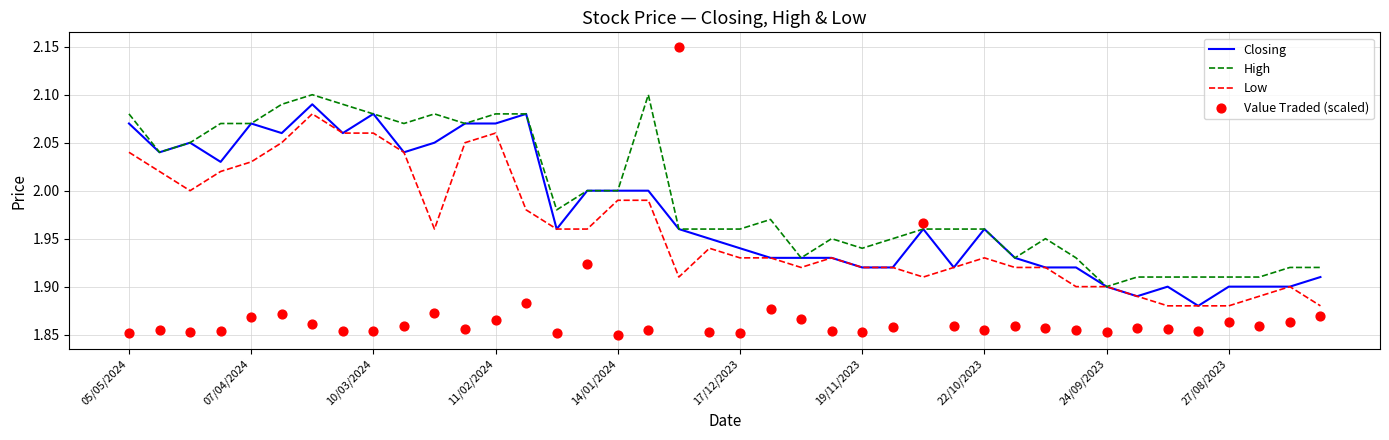

Which series reaches the minimum Y coordinate?

Value Traded (scaled)